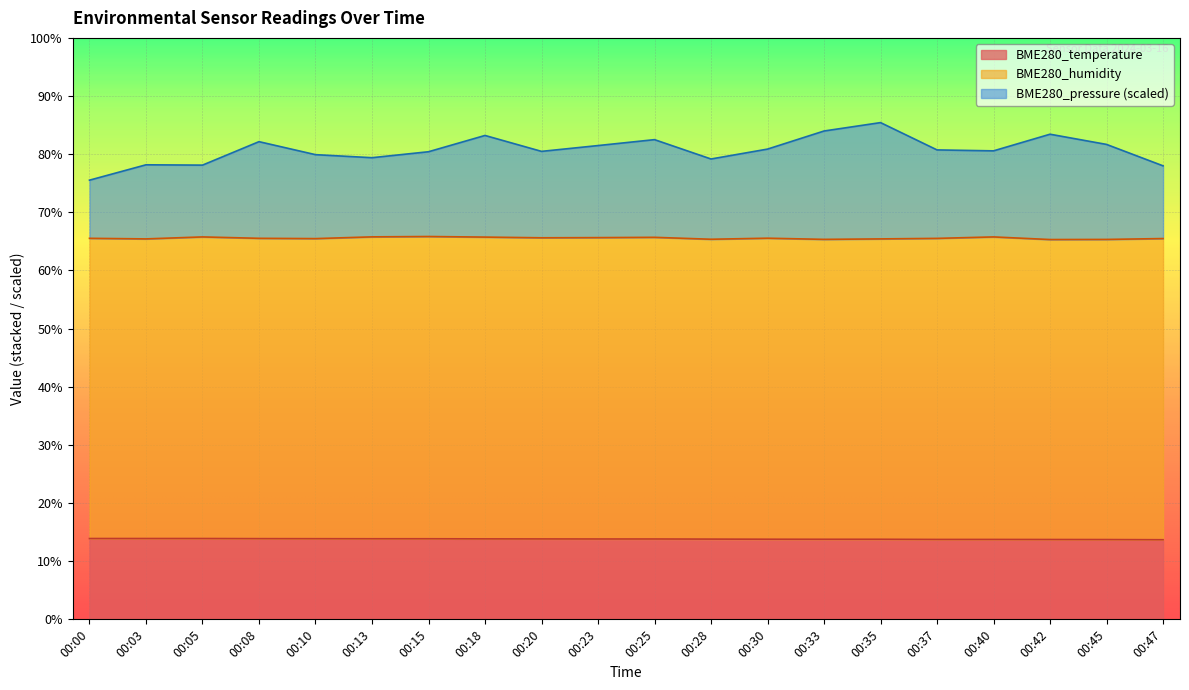

True or false: BME280_pressure has more than 0 points higher than both neighbors.

True